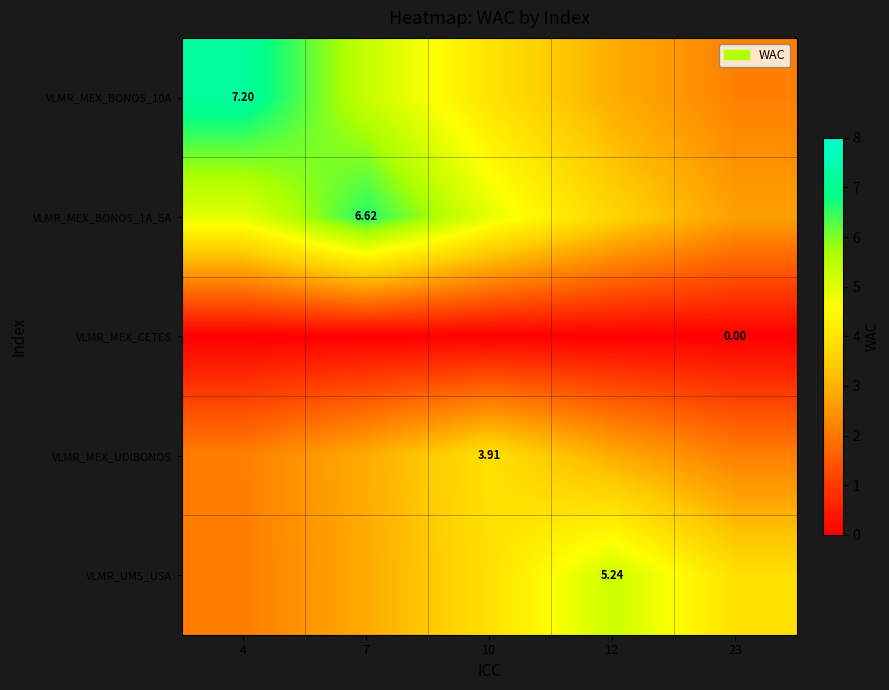

Count the number of data series in this chart.

5